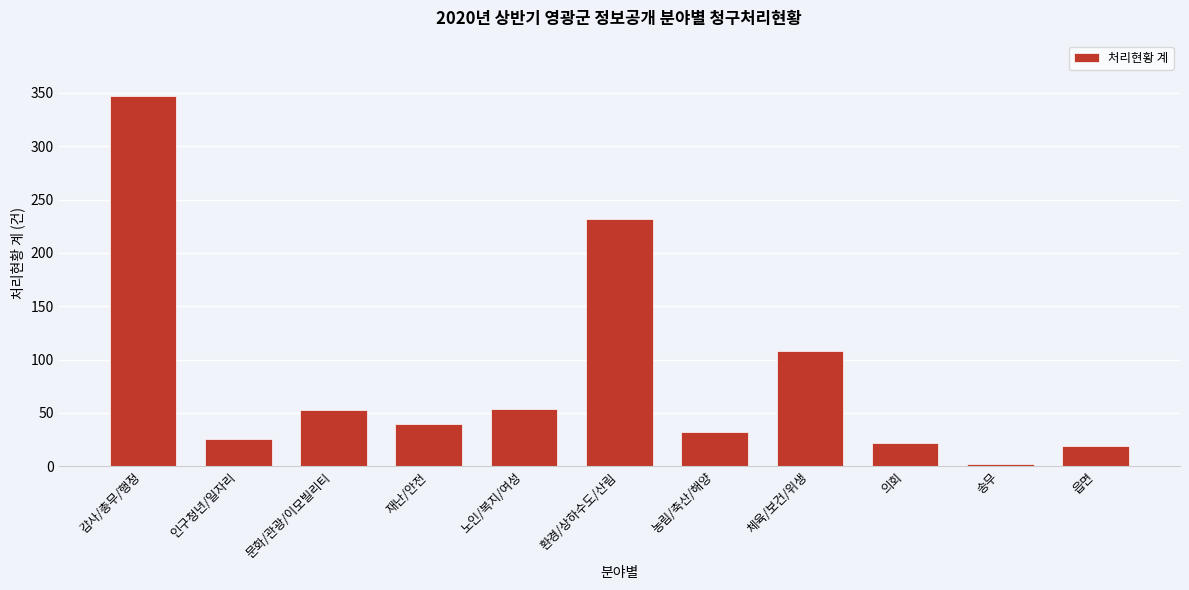

Which has a higher value, 읍면 or 감사/총무/행정?

감사/총무/행정